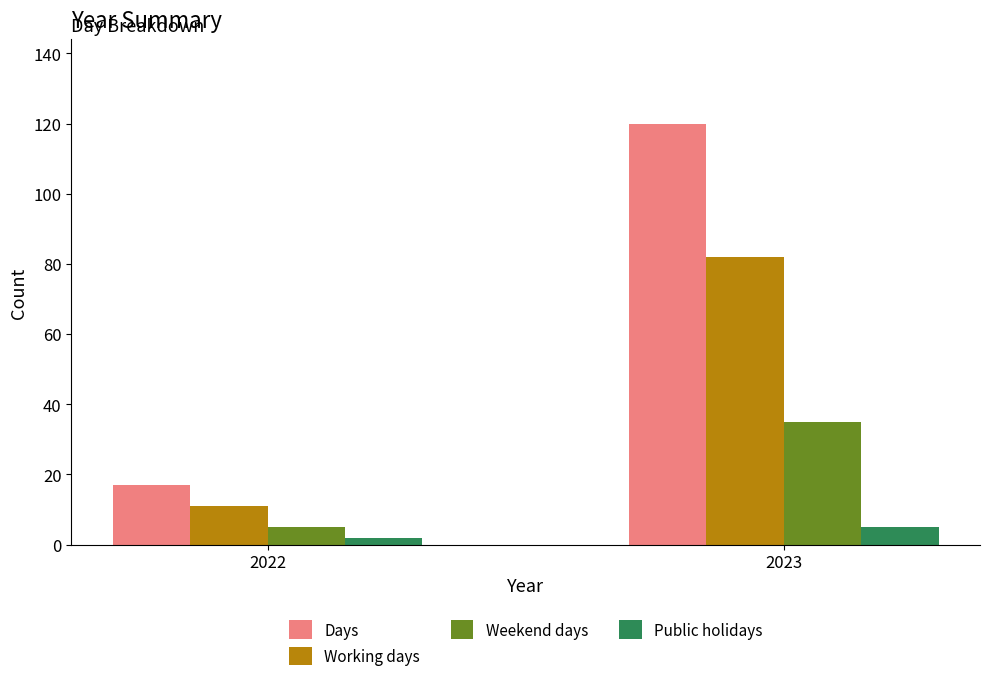

What is the lowest value of the Days series?

17